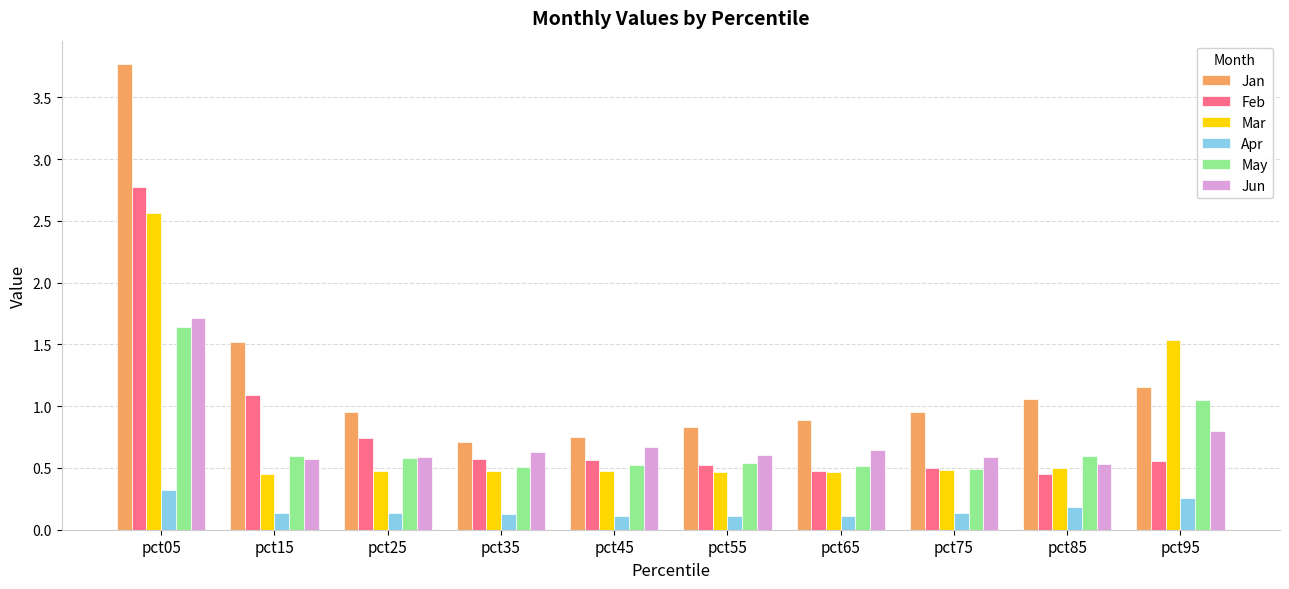

True or false: Feb has a value of 0.7 at pct25.

True